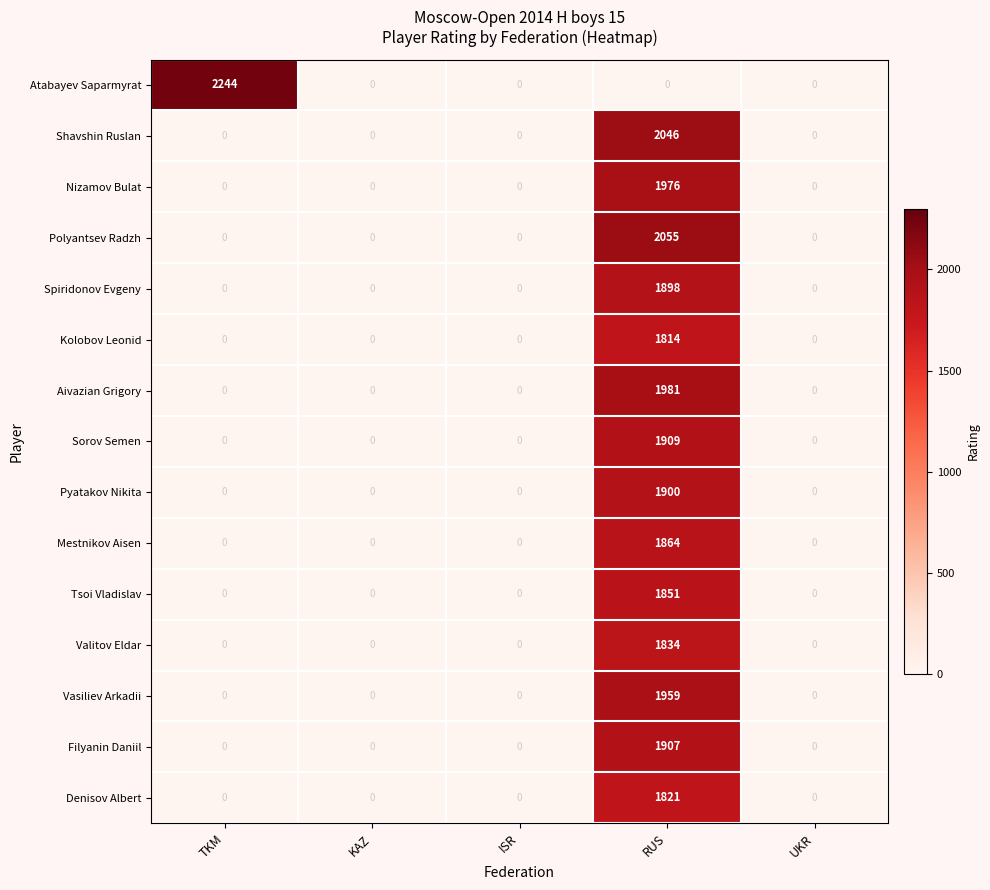

Which category has the highest value across all series?

TKM